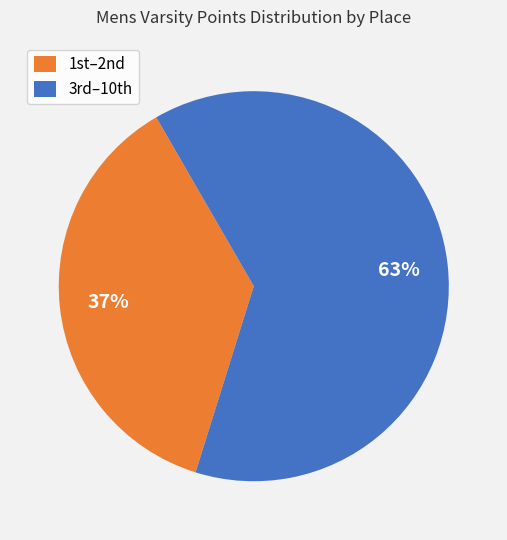

Is there any slice that represents more than half of the pie?

Yes